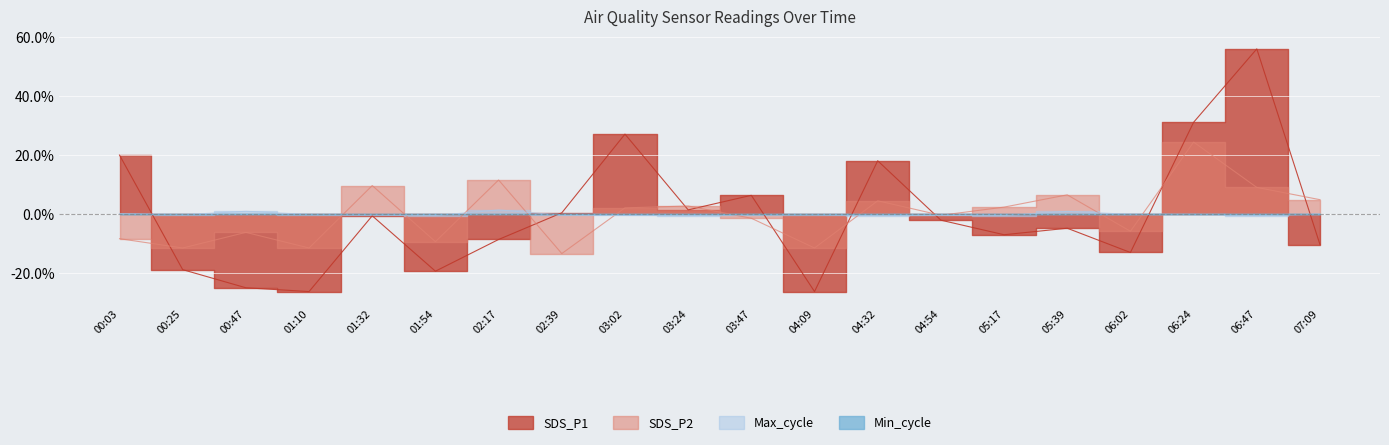

What is the difference between the highest and lowest values at 04:32?

18.5